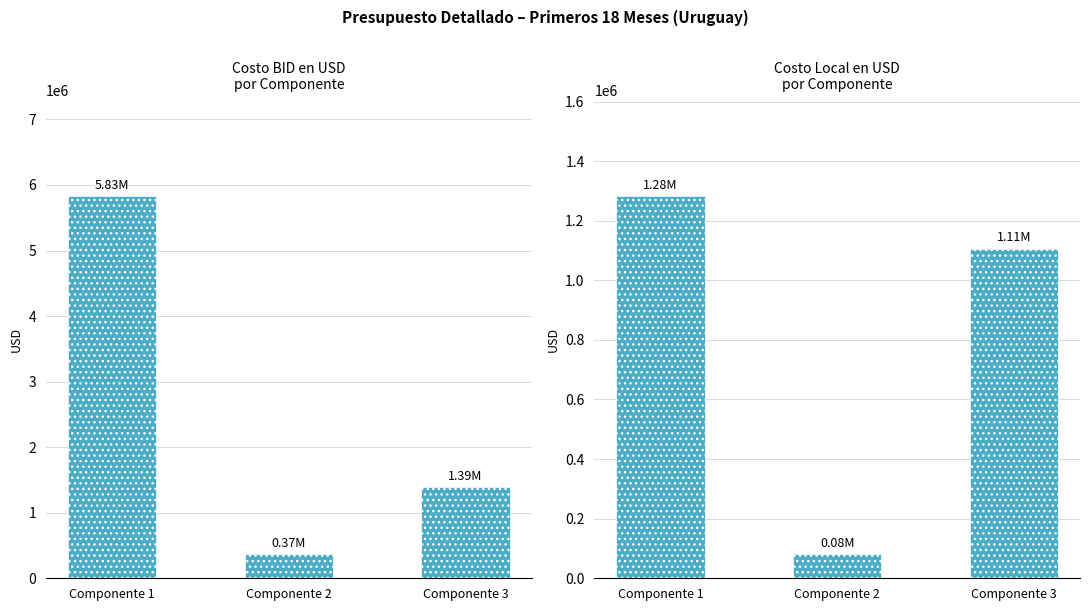

How many data points in Costo BID en USD are less than 1393523?

1